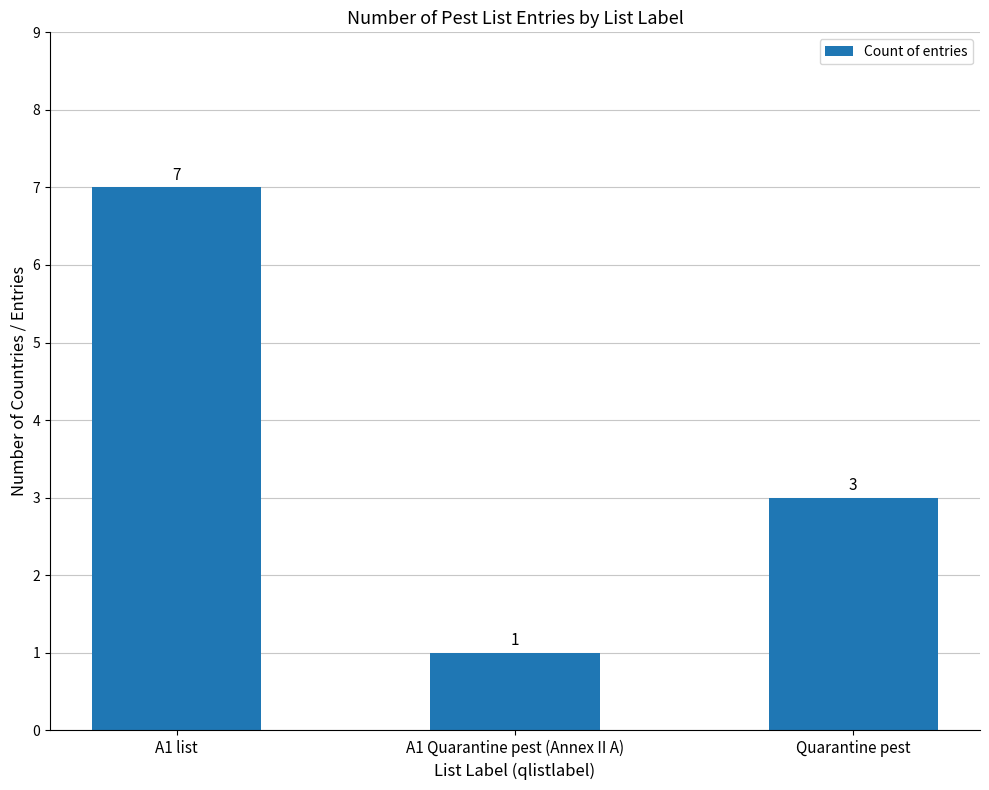

What is the difference between the maximum and second lowest values?

4